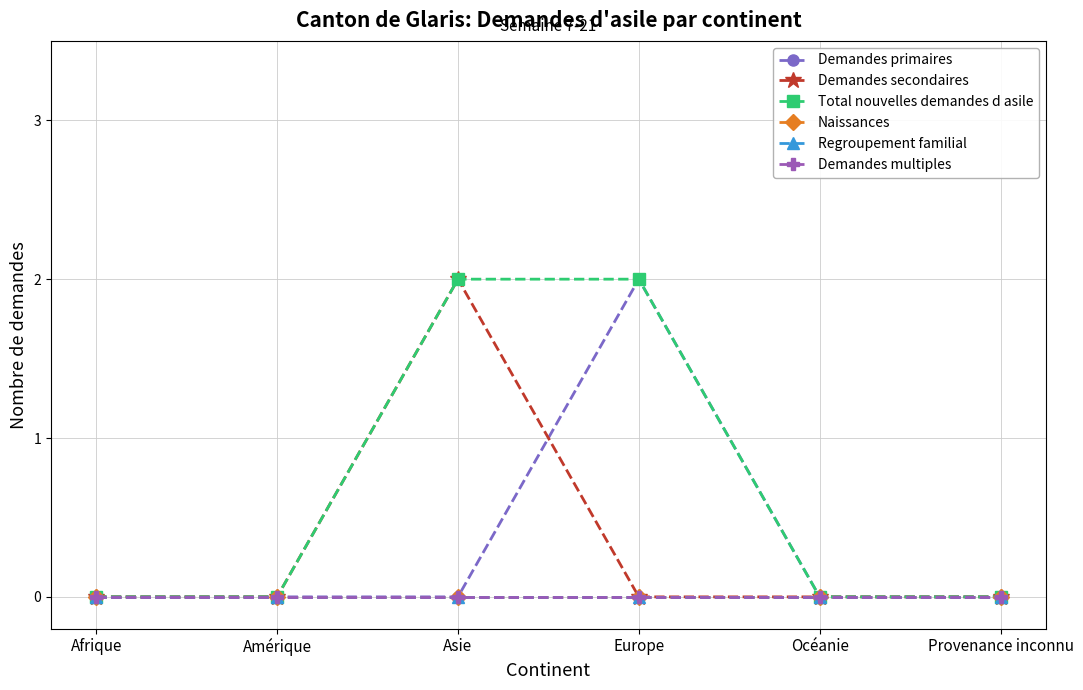

Does the chart have visible grid lines?

Yes